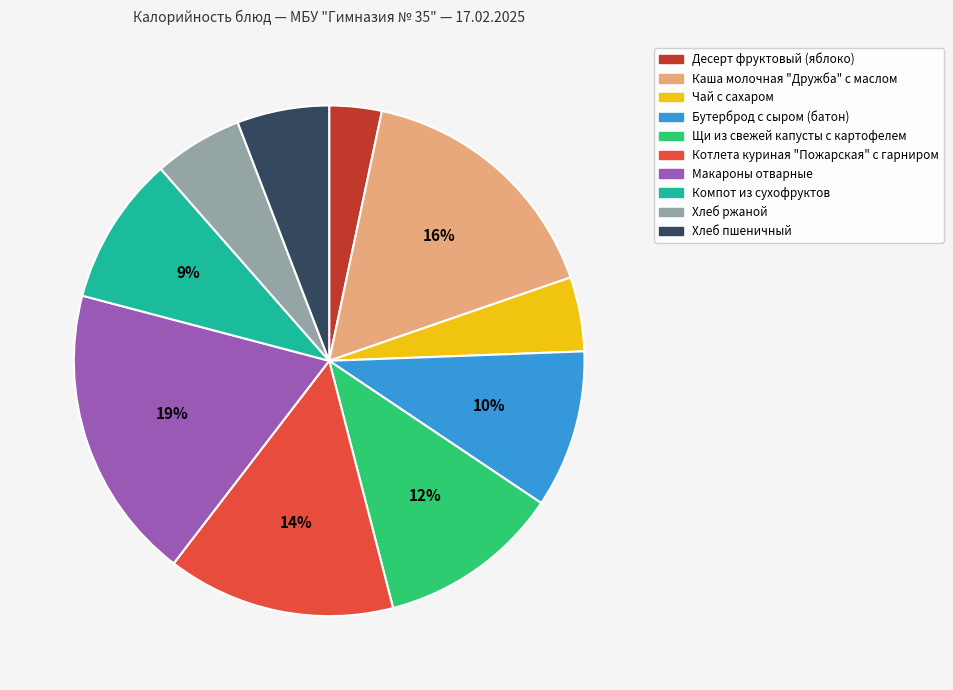

Is there any slice that represents more than half of the pie?

No